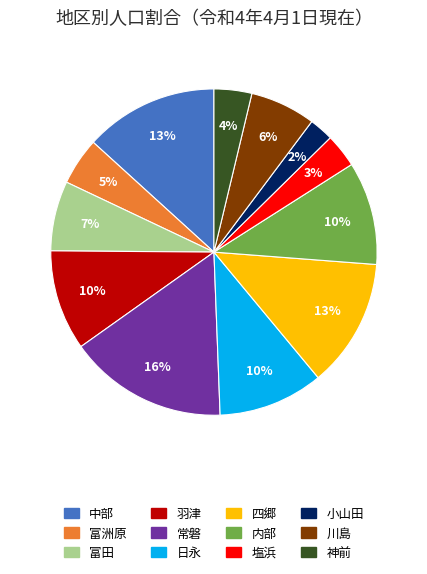

Do 内部 and 小山田 together represent more than half of the pie?

No